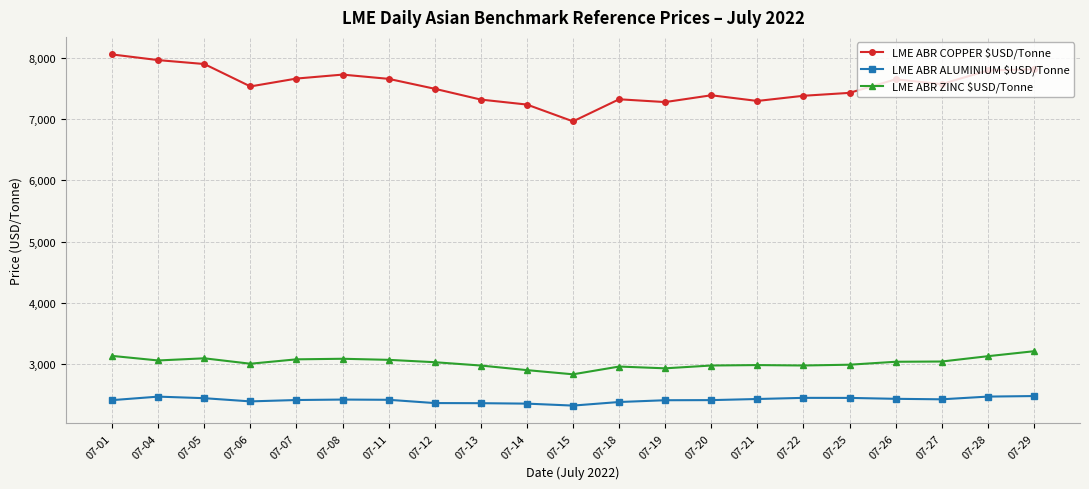

Where does the LME ABR ALUMINIUM $USD/Tonne series first go above 2412?

07-04